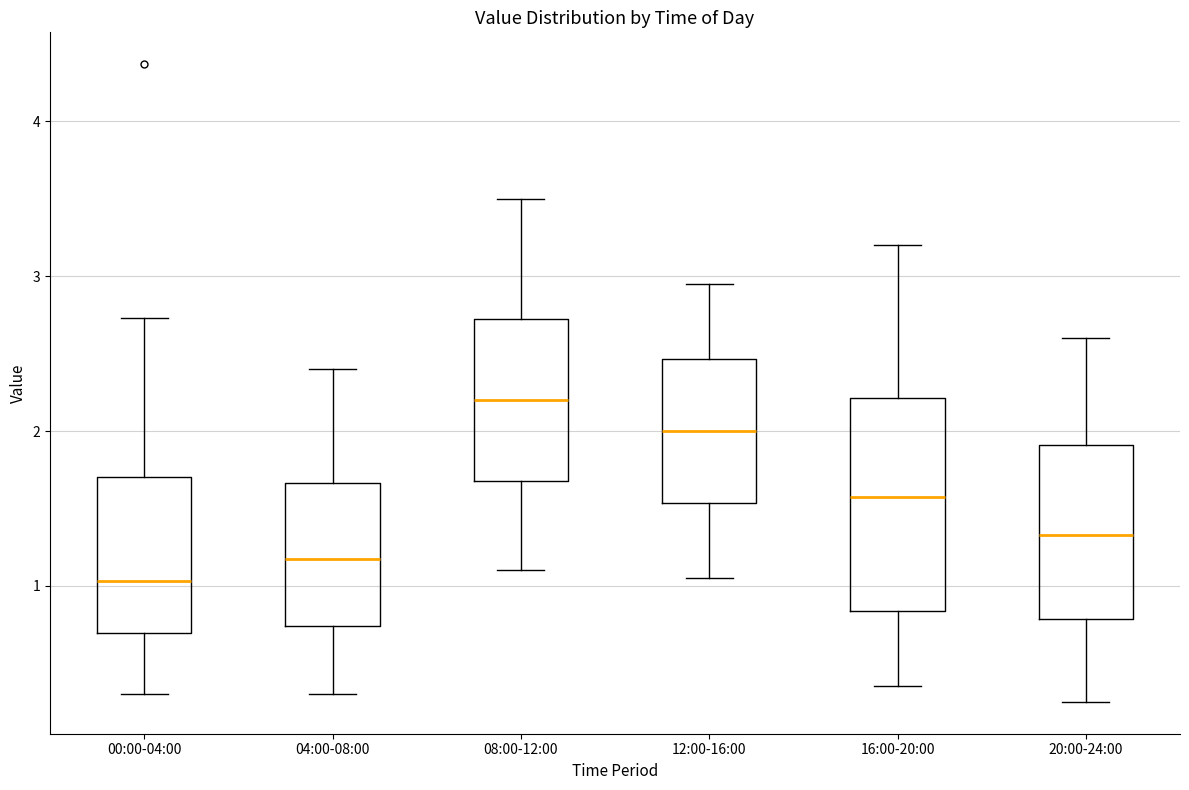

Reading left to right, transcribe this box plot: for each box, give where its median line is, the range the box spans, and where its two whiskers end, as read against the y-axis. The values are not printed on the chart, so give them approximately, as read against the axis.

00:00-04:00: median 1.0, box 0.7 to 1.7, whiskers 0.3 to 2.7
04:00-08:00: median 1.2, box 0.7 to 1.7, whiskers 0.3 to 2.4
08:00-12:00: median 2.2, box 1.7 to 2.7, whiskers 1.1 to 3.5
12:00-16:00: median 2.0, box 1.5 to 2.5, whiskers 1.1 to 3.0
16:00-20:00: median 1.6, box 0.8 to 2.2, whiskers 0.4 to 3.2
20:00-24:00: median 1.3, box 0.8 to 1.9, whiskers 0.3 to 2.6